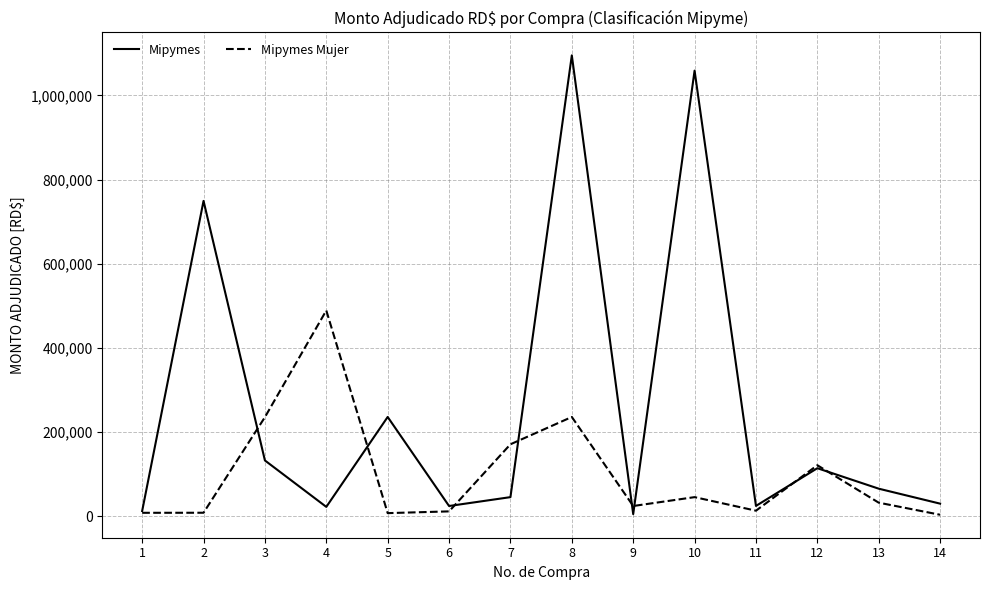

List the series in order of their peak value, lowest first.

Mipymes Mujer, Mipymes